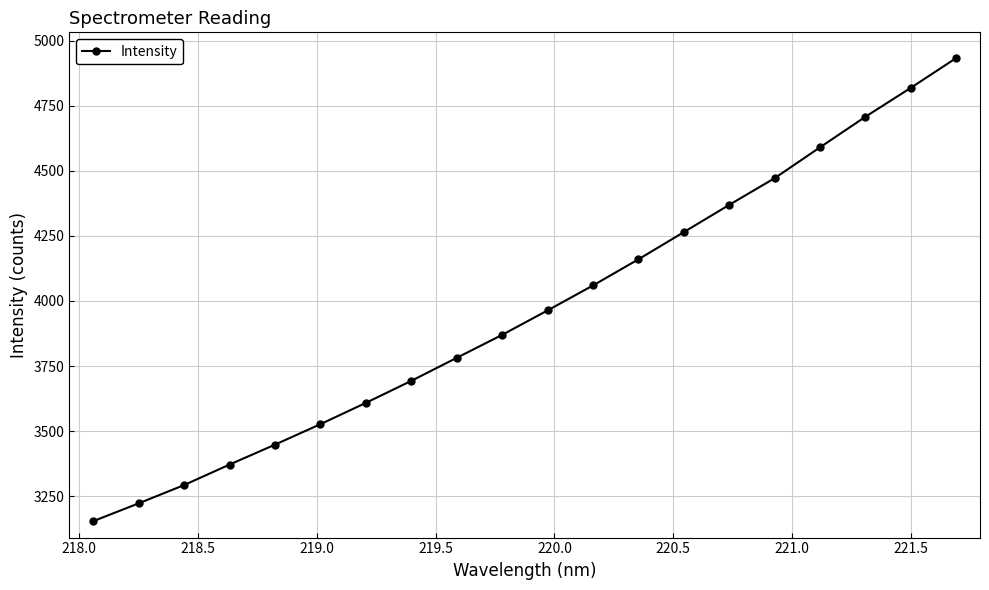

What is the difference between the second highest and second lowest values?

1596.0